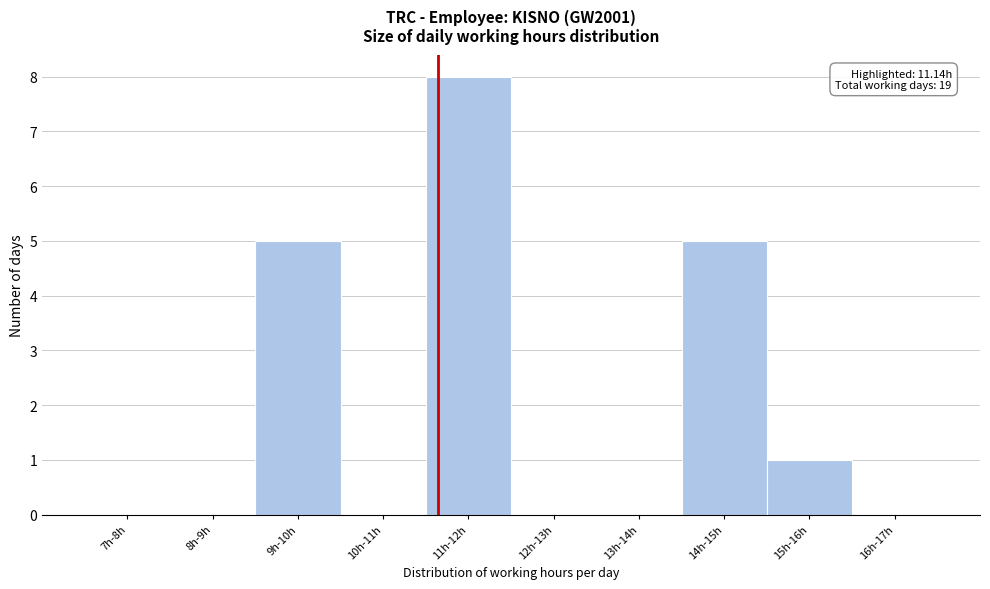

Reading right to left, extract all data points from this chart.

16h-17h=0	15h-16h=1	14h-15h=5	13h-14h=0	12h-13h=0	11h-12h=8	10h-11h=0	9h-10h=5	8h-9h=0	7h-8h=0